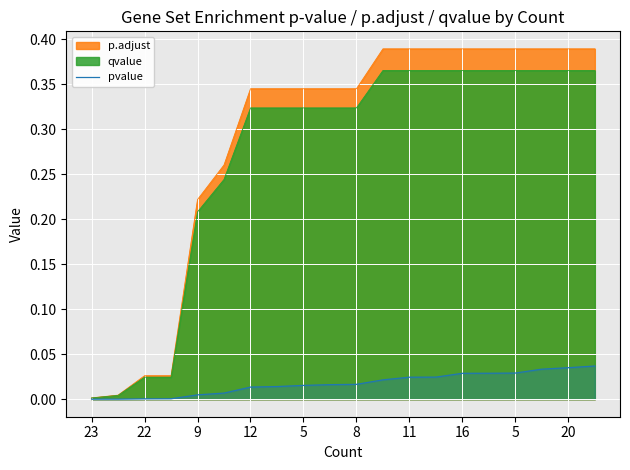

Does the chart display data point markers on the line(s)?

No